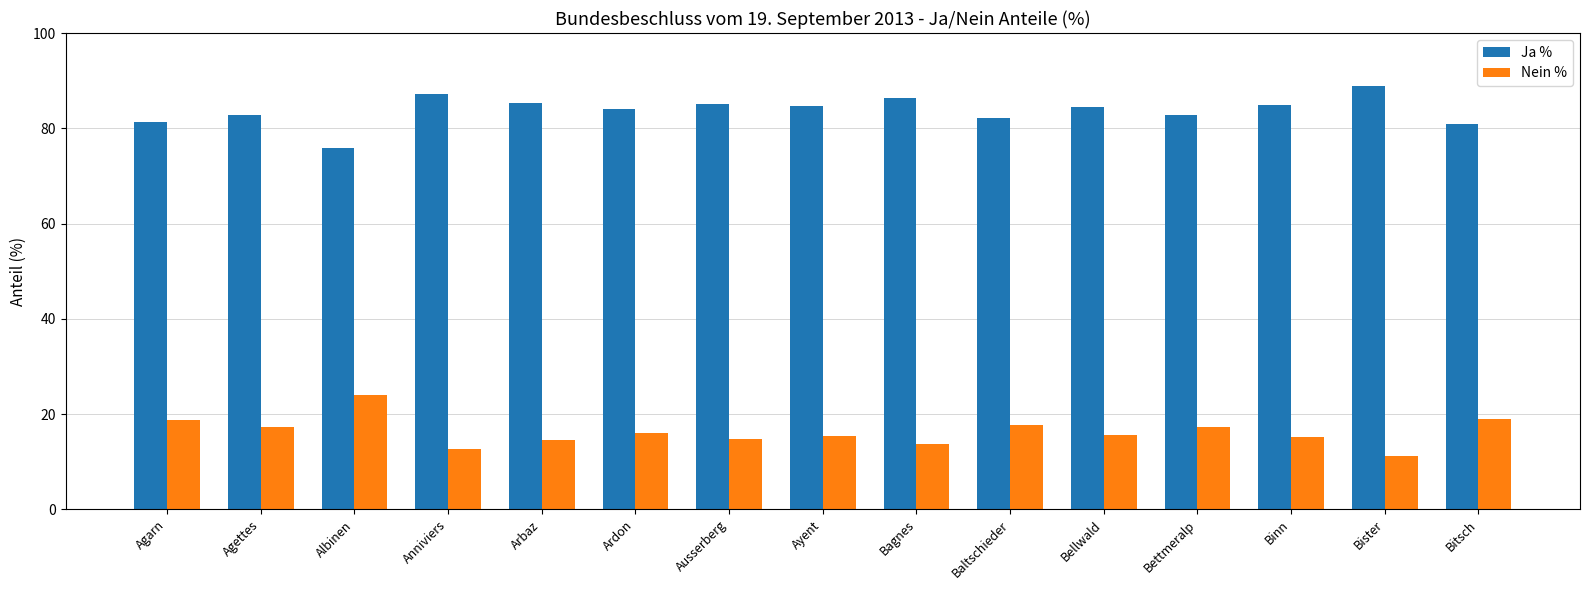

What value does the Nein % series have at Binn?

15.1